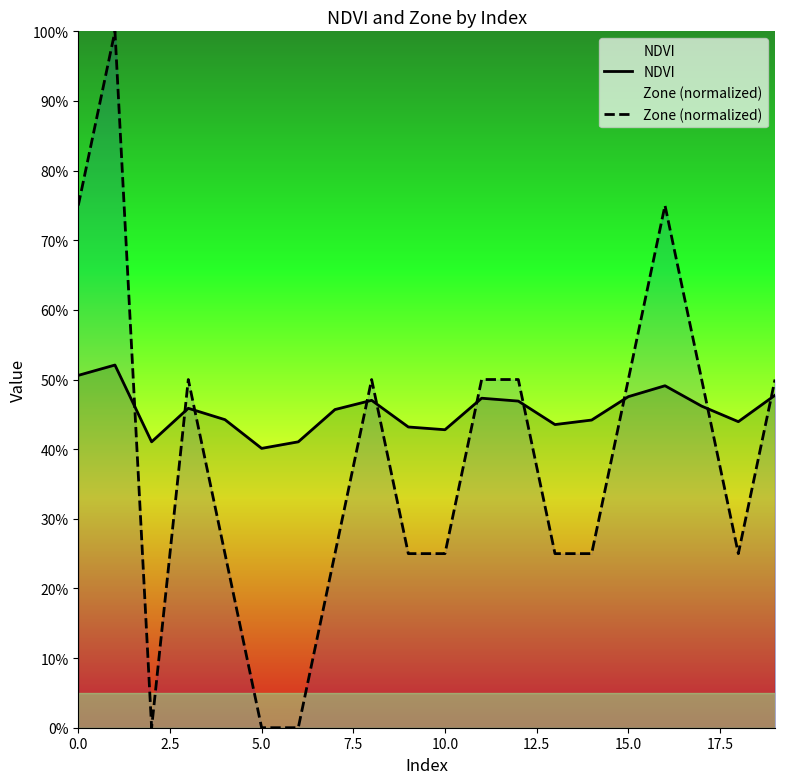

List the series in order of their overall mean, highest first.

NDVI, Zone (normalized)